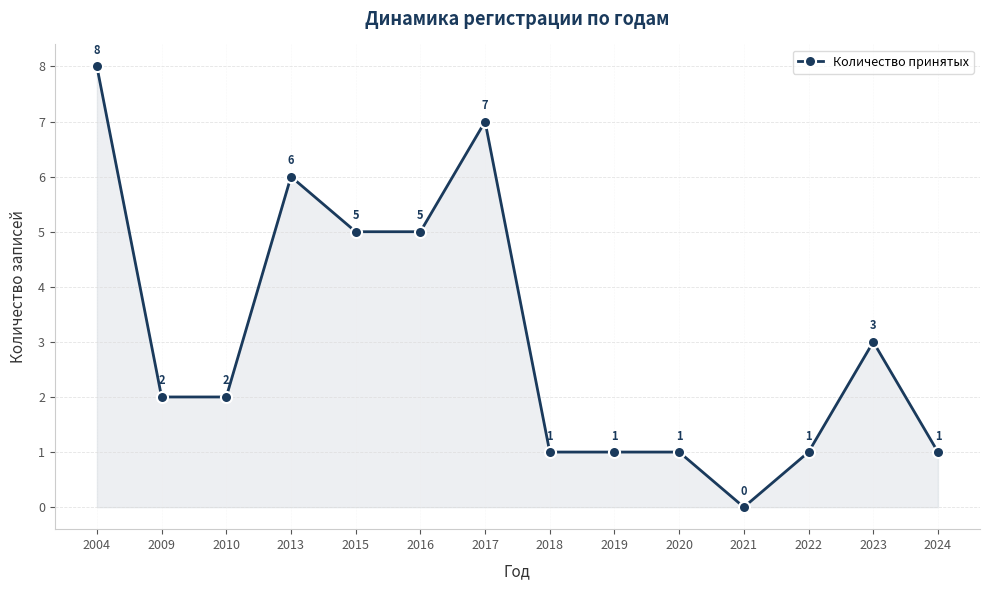

Does the chart display data point markers on the line(s)?

Yes